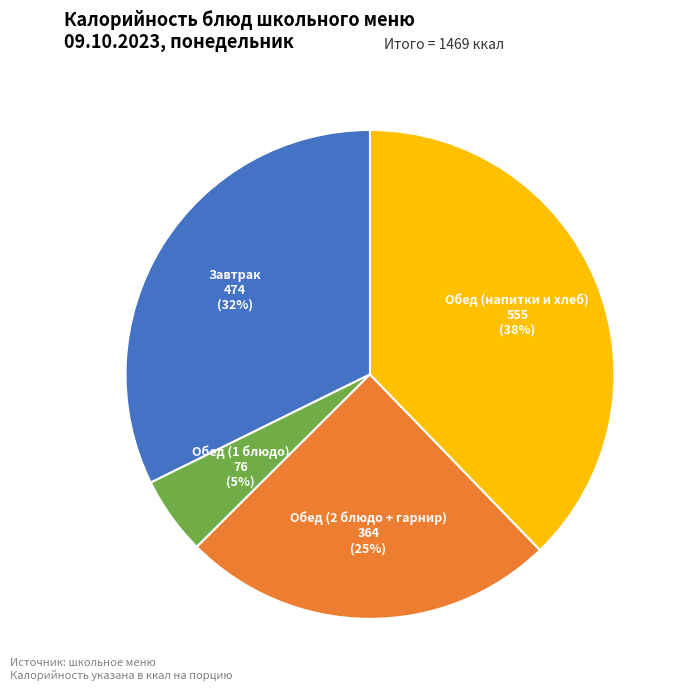

Is it true that Обед (1 блюдо) is 1% of the pie?

False